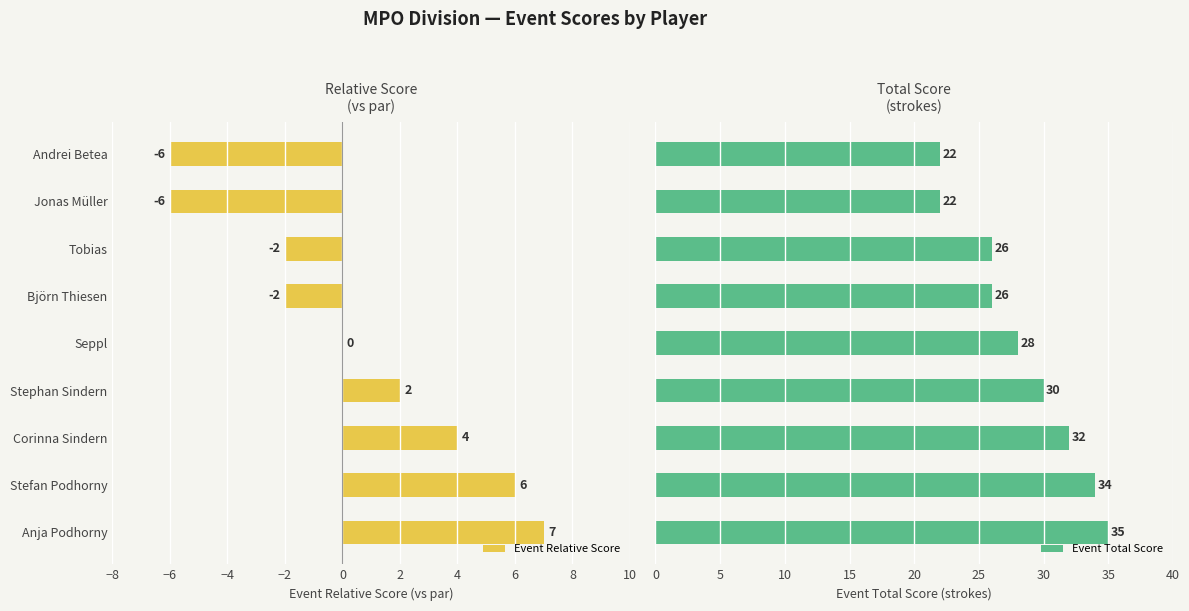

What is the average value of the Event Total Score series?

28